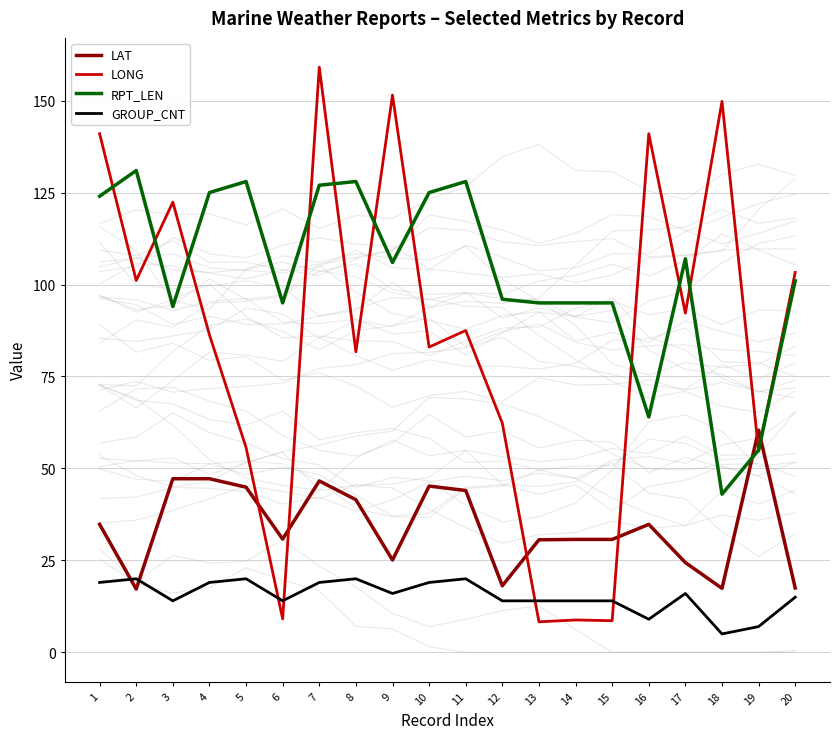

Rank the categories by LAT value from highest to lowest.

19, 3, 4, 7, 10, 5, 11, 8, 1, 16, 6, 14, 15, 13, 9, 17, 12, 20, 18, 2